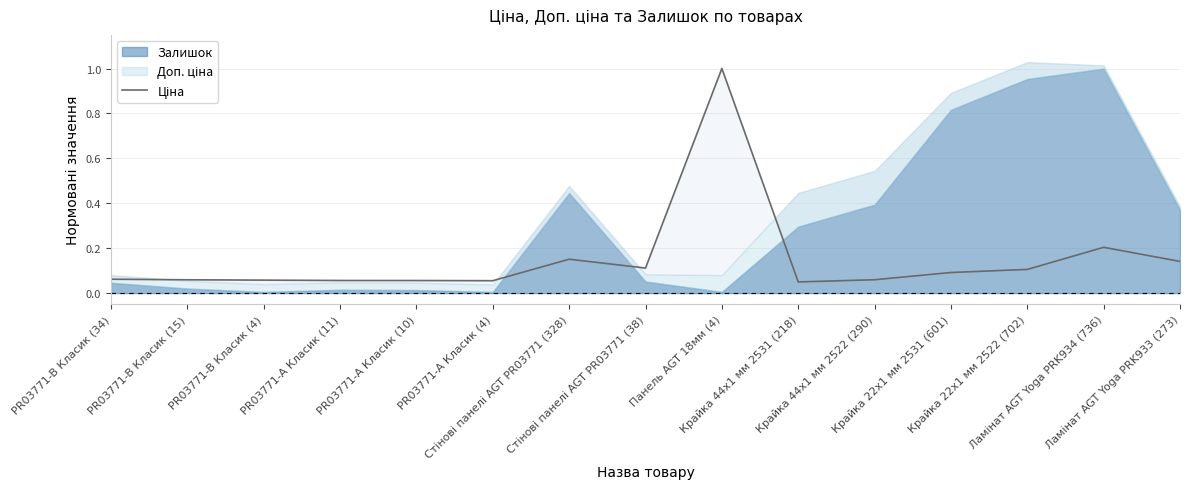

Which has a higher value, PR03771-B Класик (4) or Крайка 44x1 мм 2522 (290)?

Крайка 44x1 мм 2522 (290)